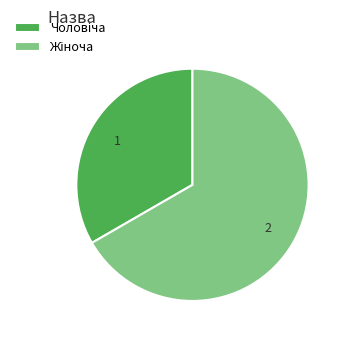

Does any single category account for the majority?

Yes